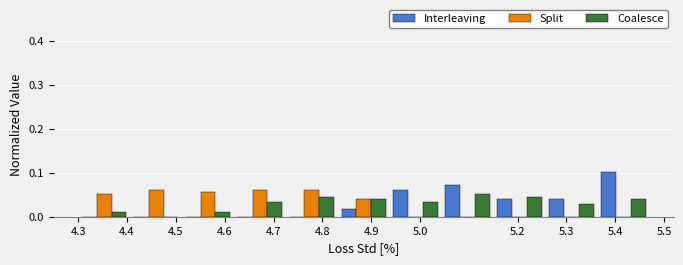

Reading left to right, transcribe this chart: for each range on the x-axis, give the height of each series' bar. Neither the bar edges nor the heights are printed on the chart, so give them approximately, as read against the axes.

4.30 to 4.41: Interleaving=0	Split=0.05	Coalesce=0.01
4.41 to 4.51: Interleaving=0	Split=0.06	Coalesce=0
4.51 to 4.62: Interleaving=0	Split=0.06	Coalesce=0.01
4.62 to 4.73: Interleaving=0	Split=0.06	Coalesce=0.03
4.73 to 4.83: Interleaving=0	Split=0.06	Coalesce=0.04
4.83 to 4.94: Interleaving=0.02	Split=0.04	Coalesce=0.04
4.94 to 5.04: Interleaving=0.06	Split=0	Coalesce=0.03
5.04 to 5.15: Interleaving=0.07	Split=0	Coalesce=0.05
5.15 to 5.26: Interleaving=0.04	Split=0	Coalesce=0.04
5.26 to 5.36: Interleaving=0.04	Split=0	Coalesce=0.03
5.36 to 5.47: Interleaving=0.10	Split=0	Coalesce=0.04